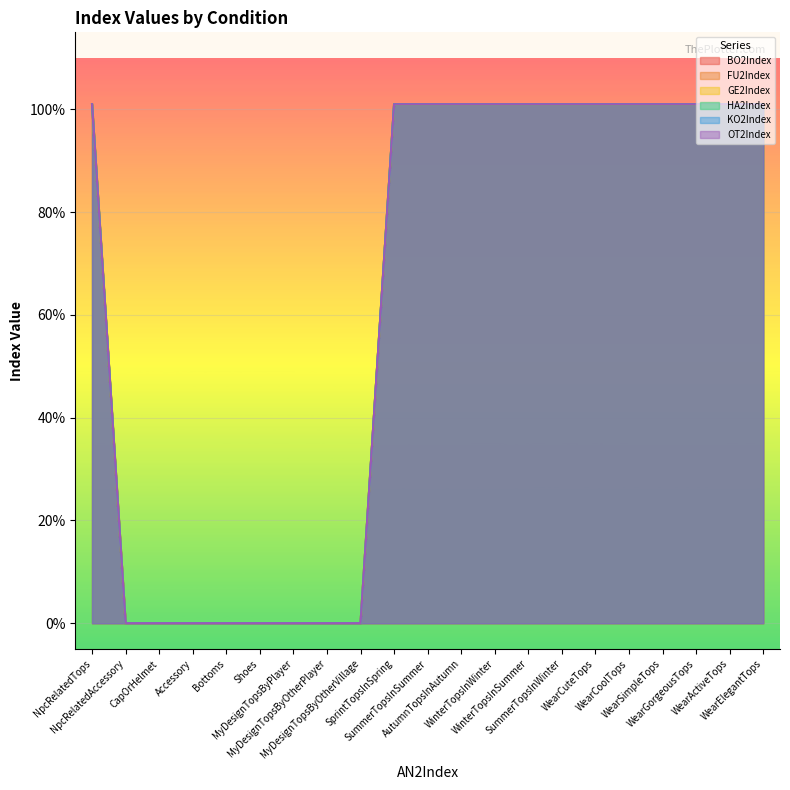

What is the label of the 19th point from the left?

WearGorgeousTops